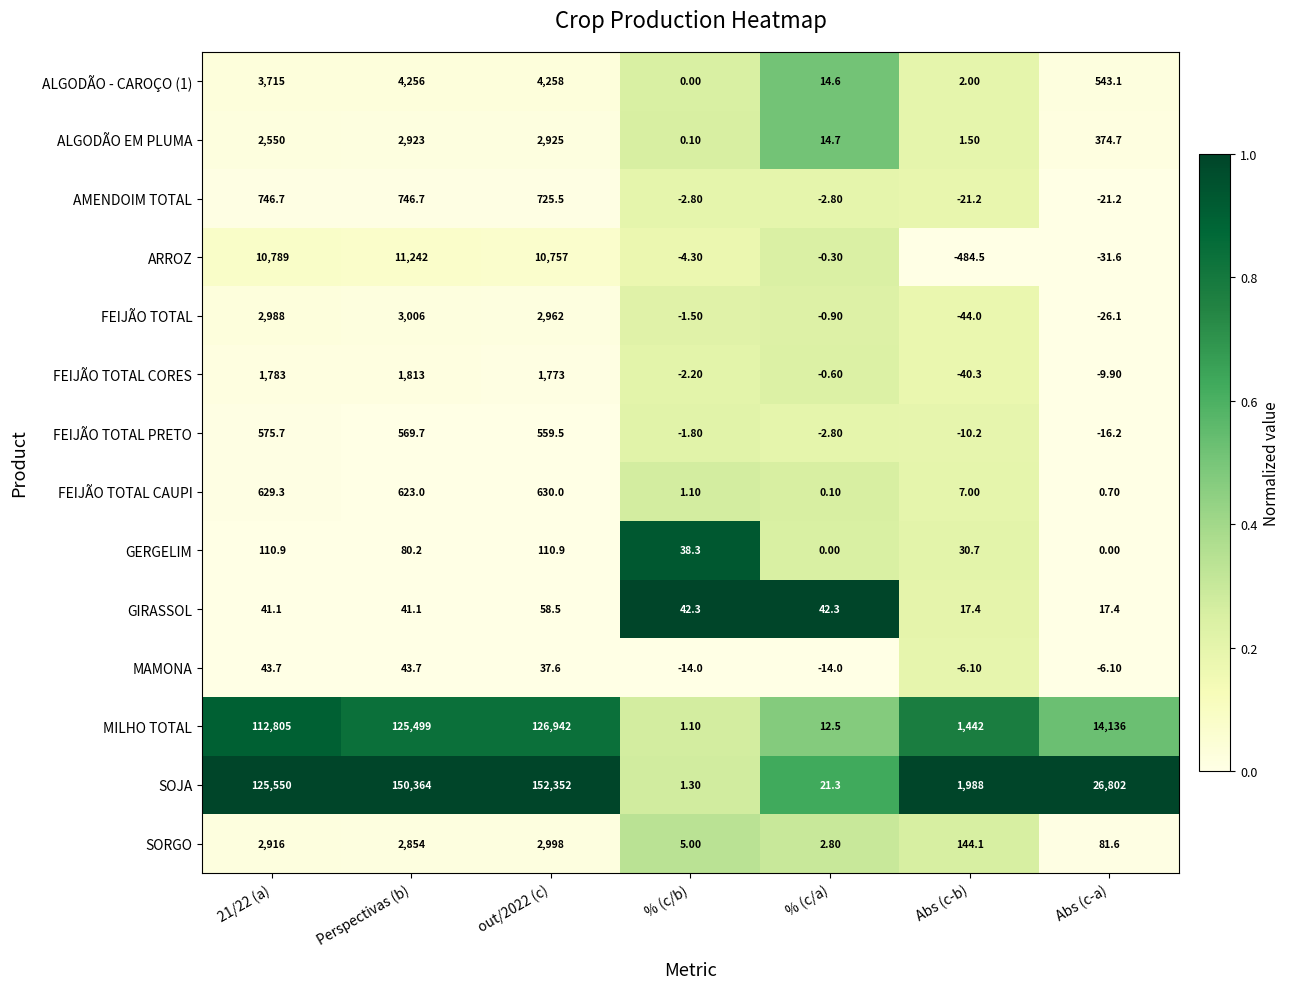

Between 21/22 (a) and Perspectivas (b), which series saw the biggest shift?

SOJA